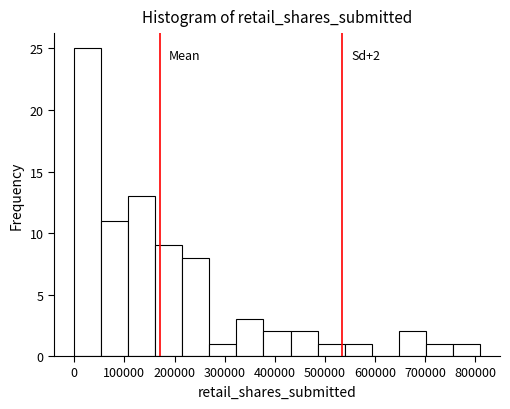

Which range on the x-axis has the tallest bar?

0 to 50000